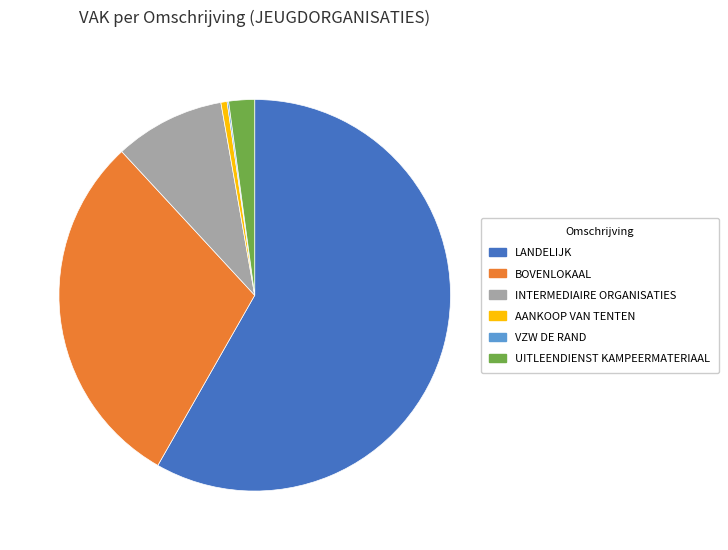

Approximately how many times larger is the value at AANKOOP VAN TENTEN compared to UITLEENDIENST KAMPEERMATERIAAL?

0.2